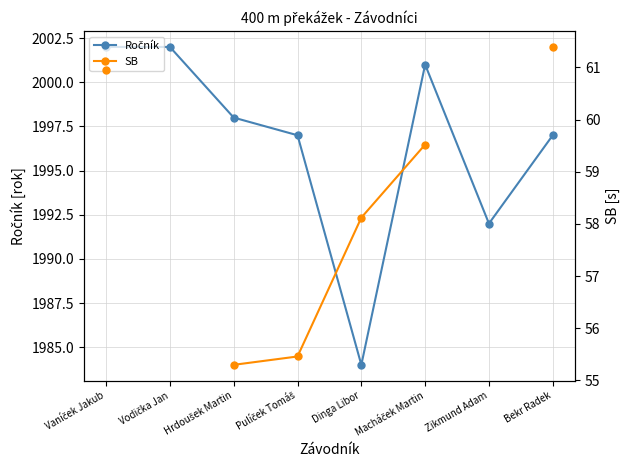

Which series has the widest spread of values?

Ročník